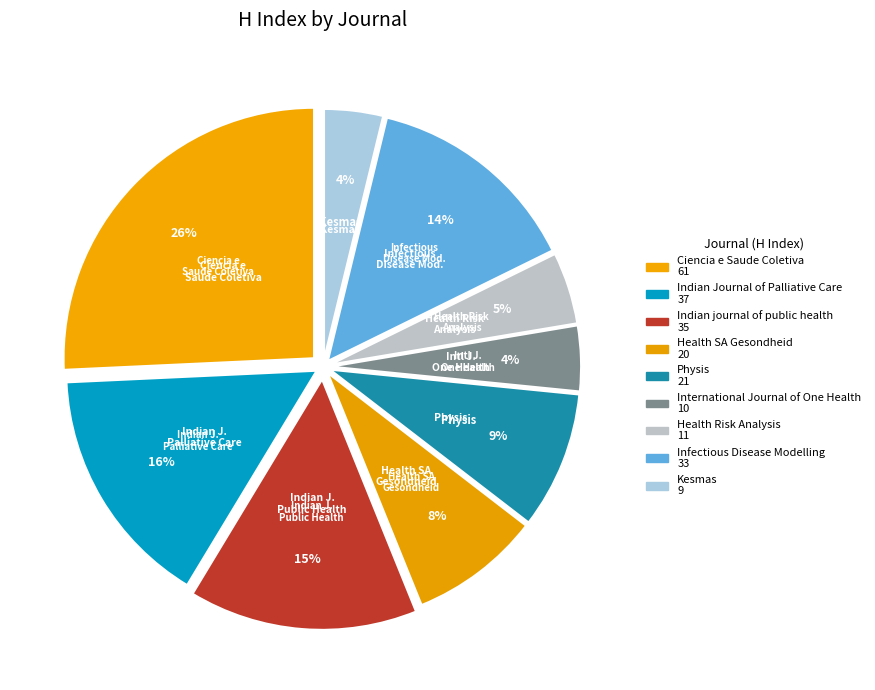

Count the number of slices in the pie.

9